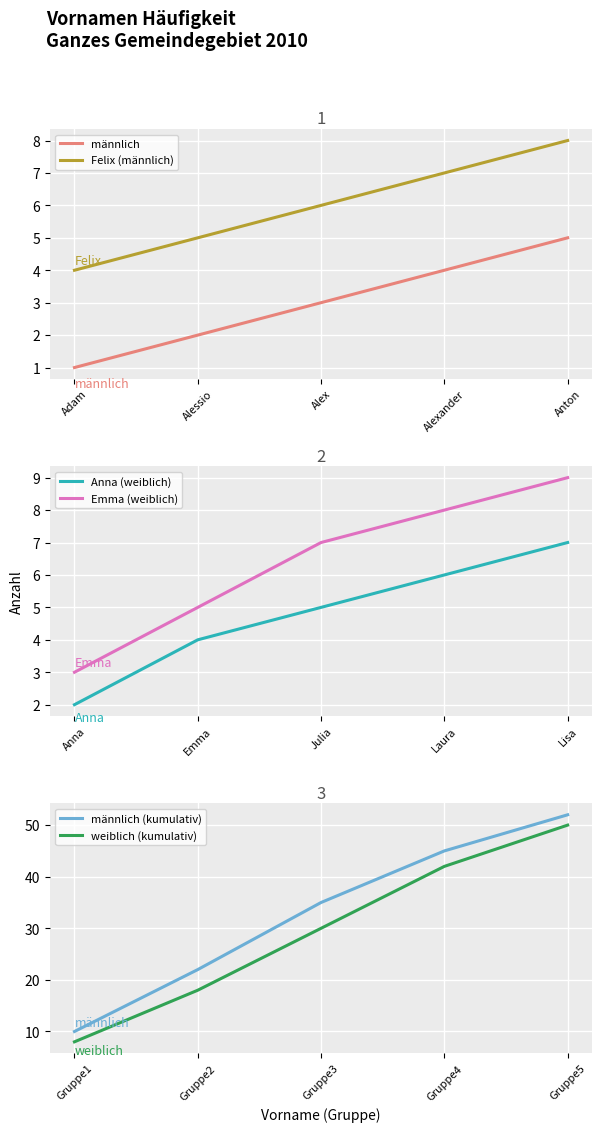

What value does the Anna (weiblich) series have at Laura?

6